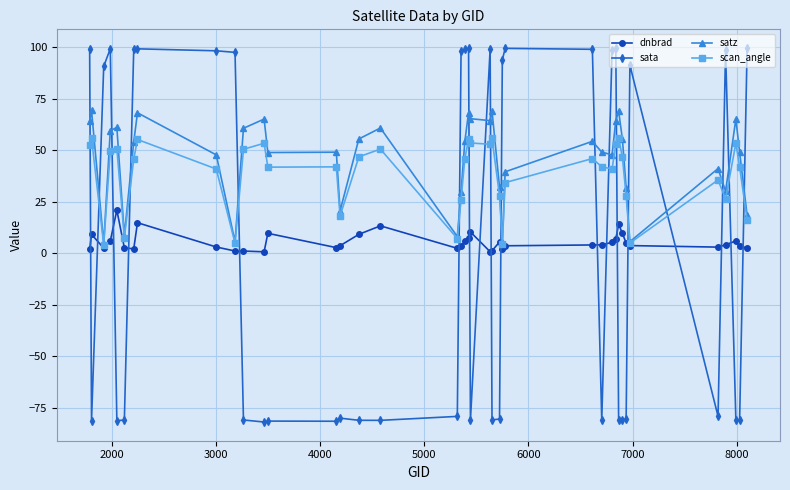

True or false: sata has more than 2 points higher than both neighbors.

True